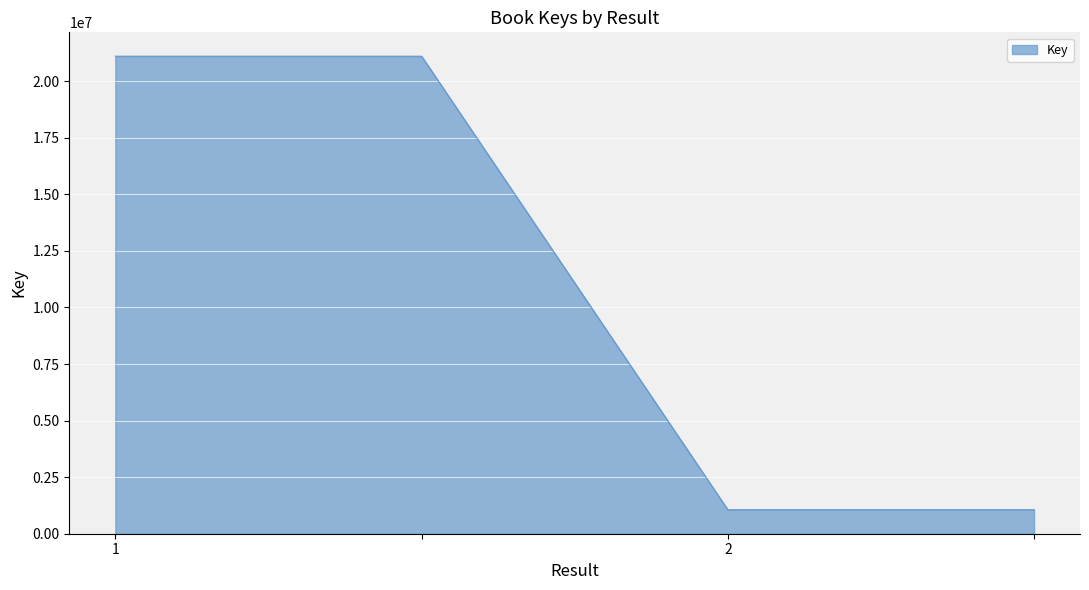

True or false: there are more than 1 points higher than both neighbors.

False